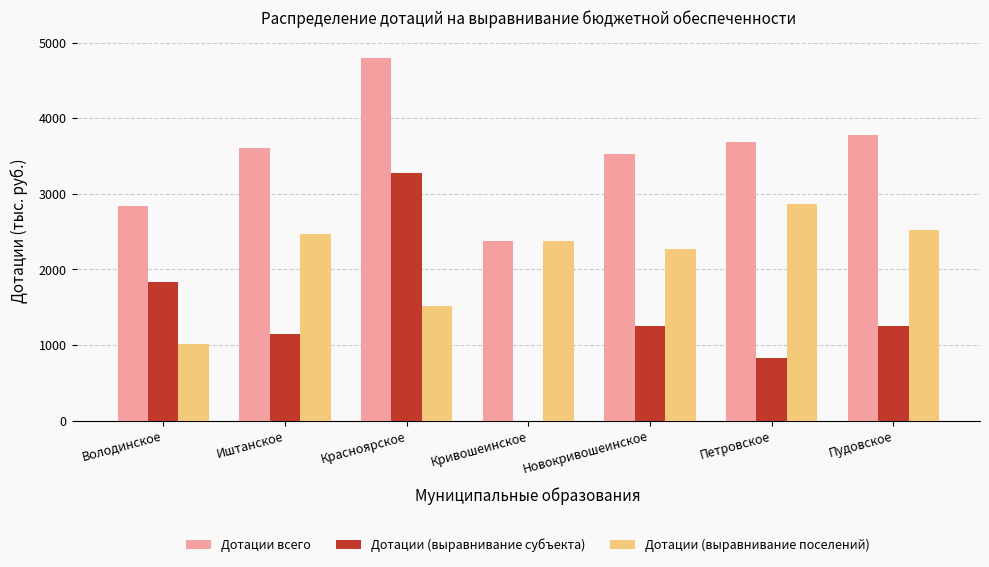

True or false: Дотации (выравнивание субъекта) has a value of 1663 at Пудовское.

False